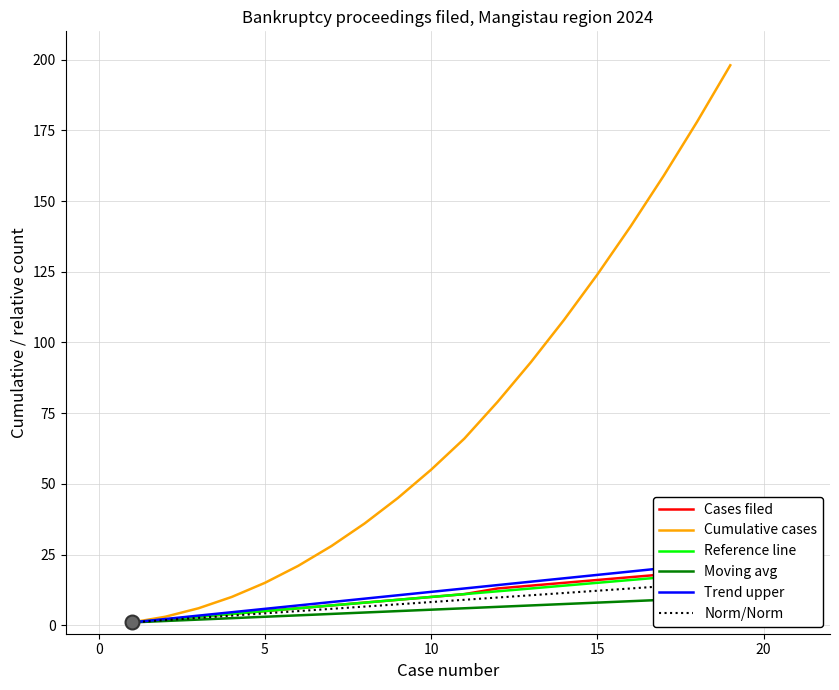

Is the value of Norm/Norm at 18 greater than the value of Cases filed at 25?

Yes